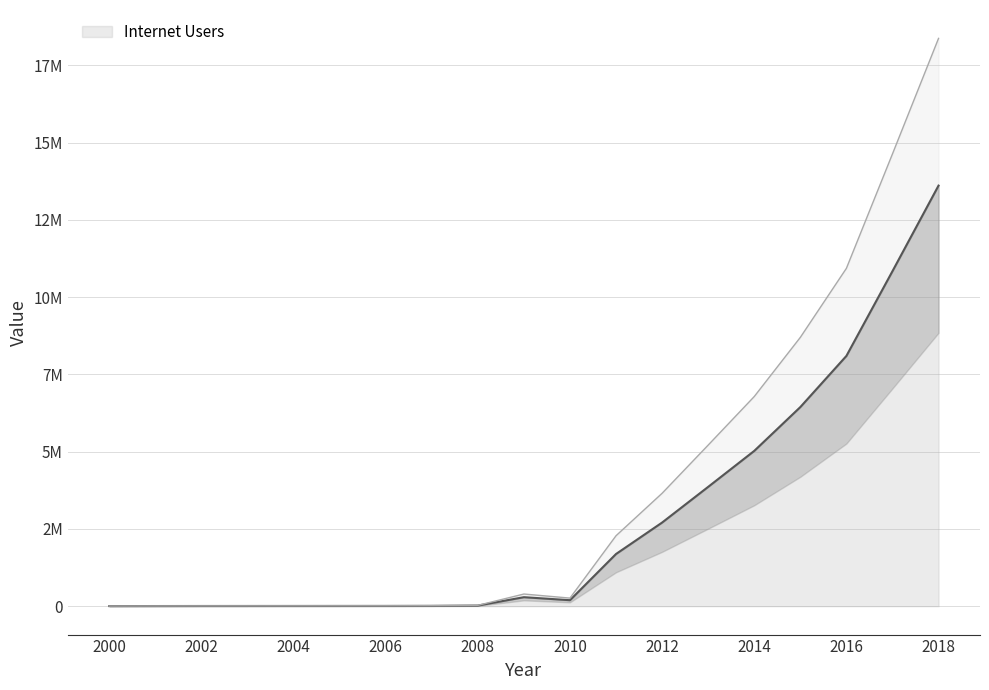

Where does the data first go above 193858?

2009